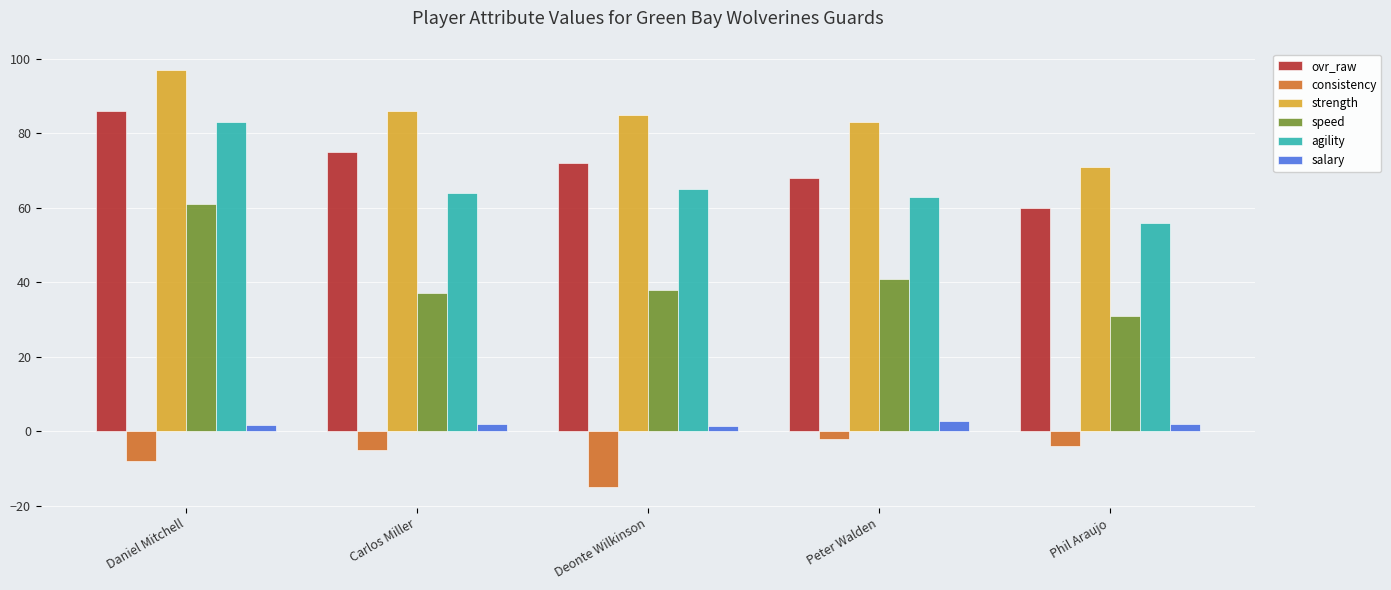

Which series changed the most between Daniel Mitchell and Deonte Wilkinson?

speed